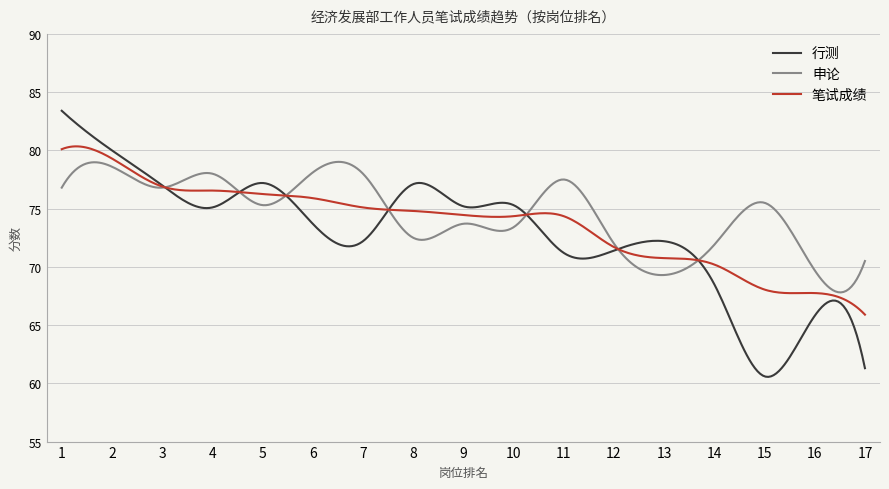

What is the minimum value shown in the chart?

60.6